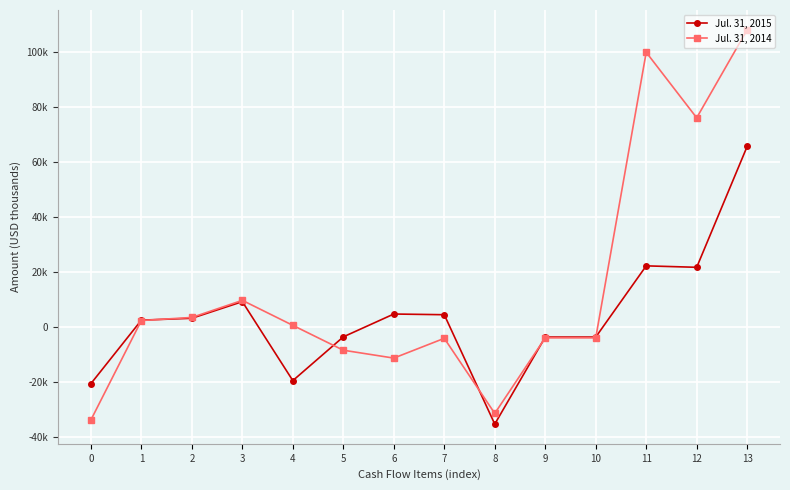

Is this an area chart (filled region under the line)?

No